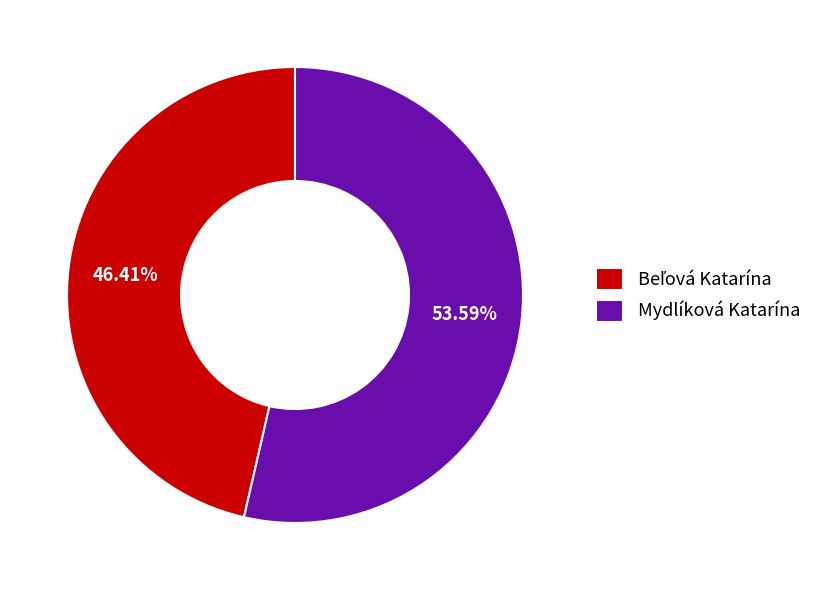

True or false: Mydlíková Katarína accounts for 42% of the total.

False